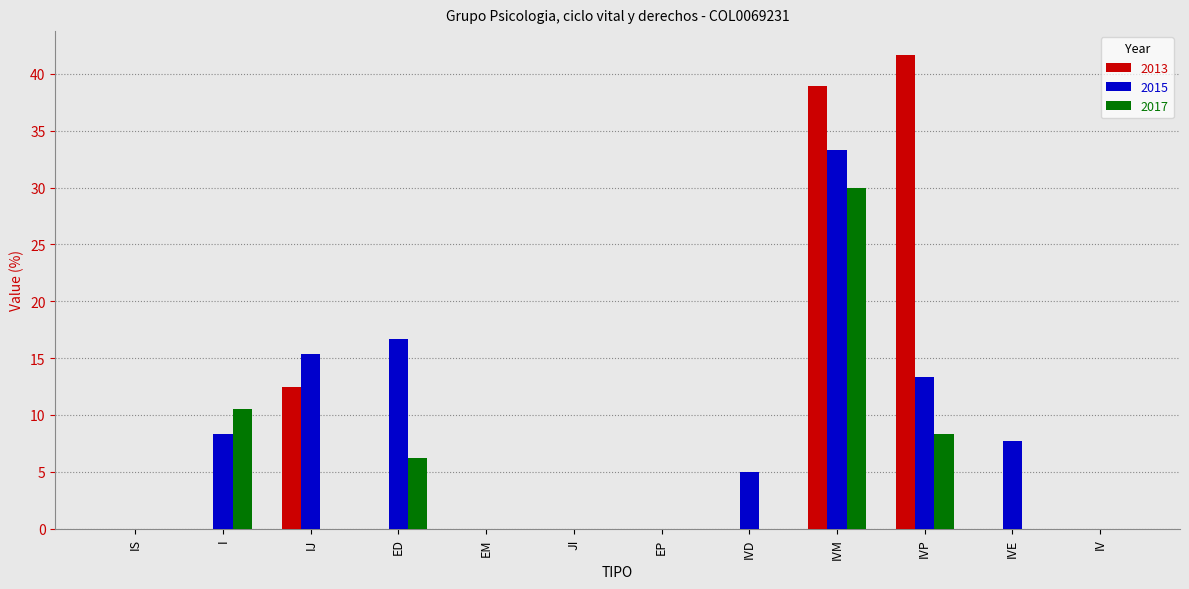

The 2015 series shows -18.1 at IS. True or false?

False